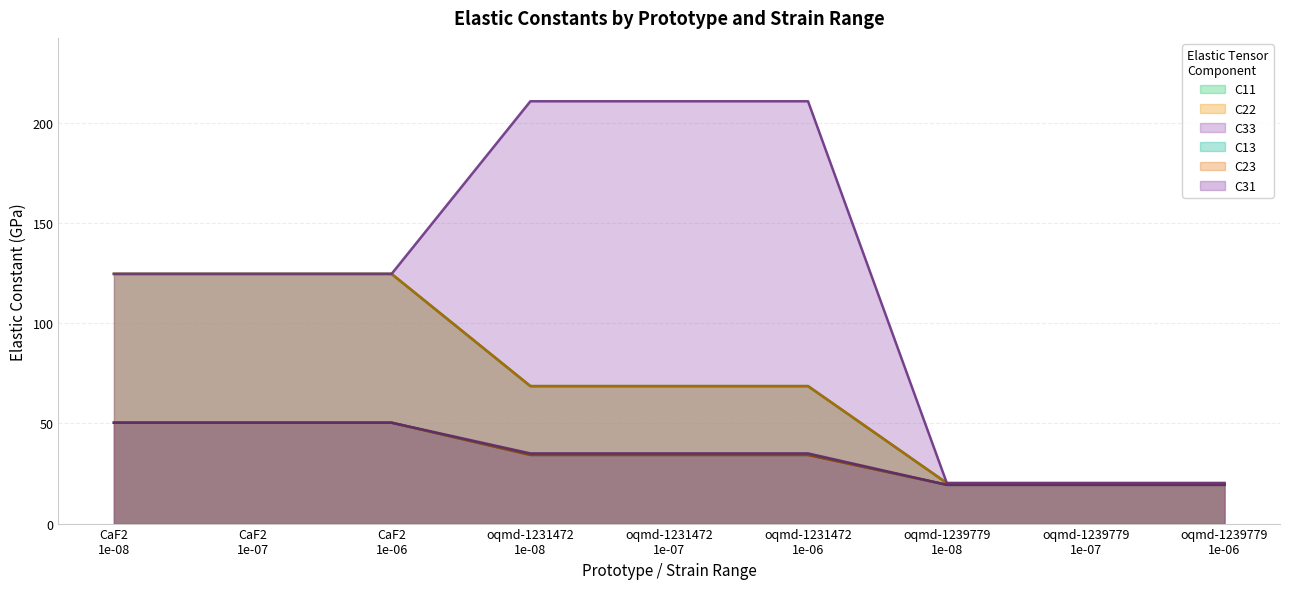

True or false: C23 and C31 intersect in this chart.

False